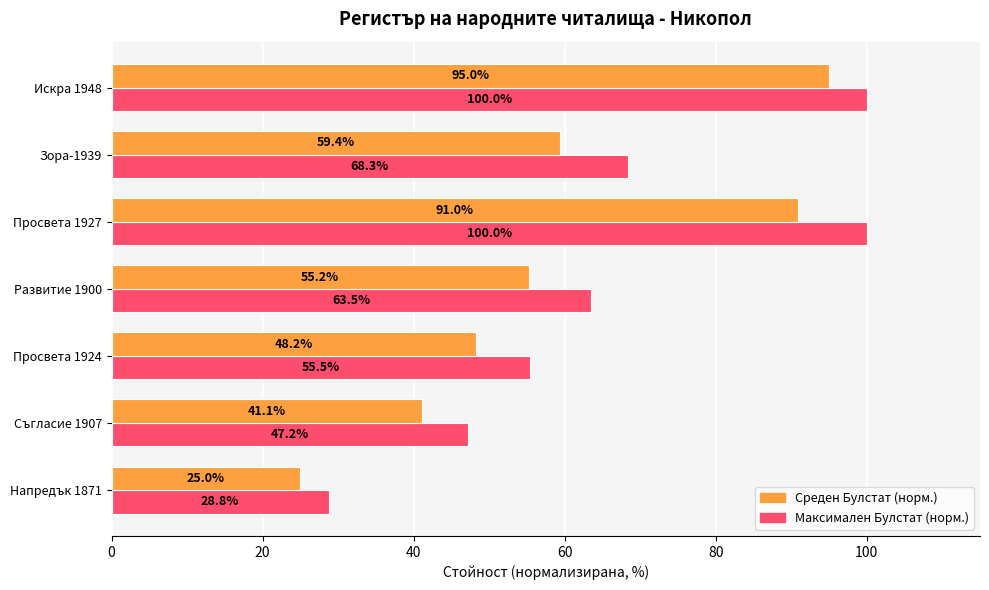

What are all the series names shown in the legend?

Среден Булстат (норм.), Максимален Булстат (норм.)